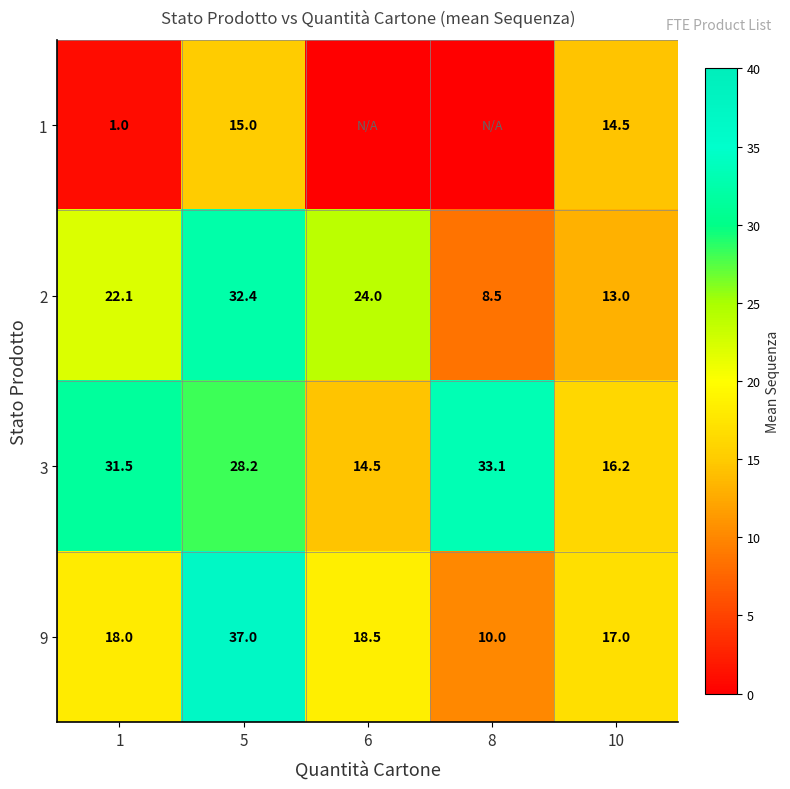

What value does the 9 series have at 5?

37.0